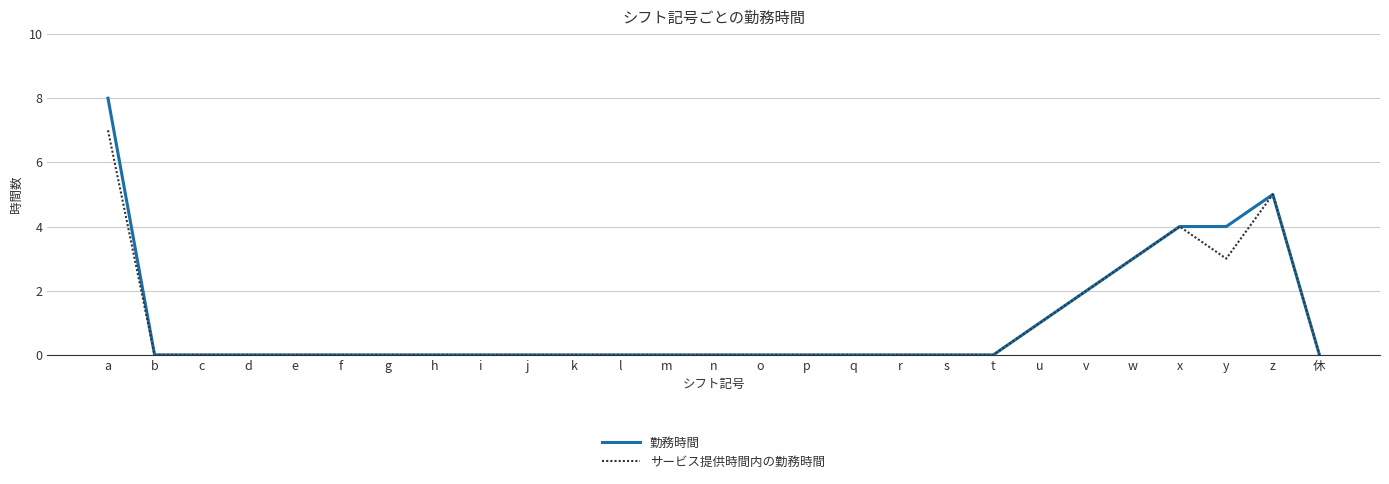

List the series in order of their peak value, lowest first.

サービス提供時間内の勤務時間, 勤務時間